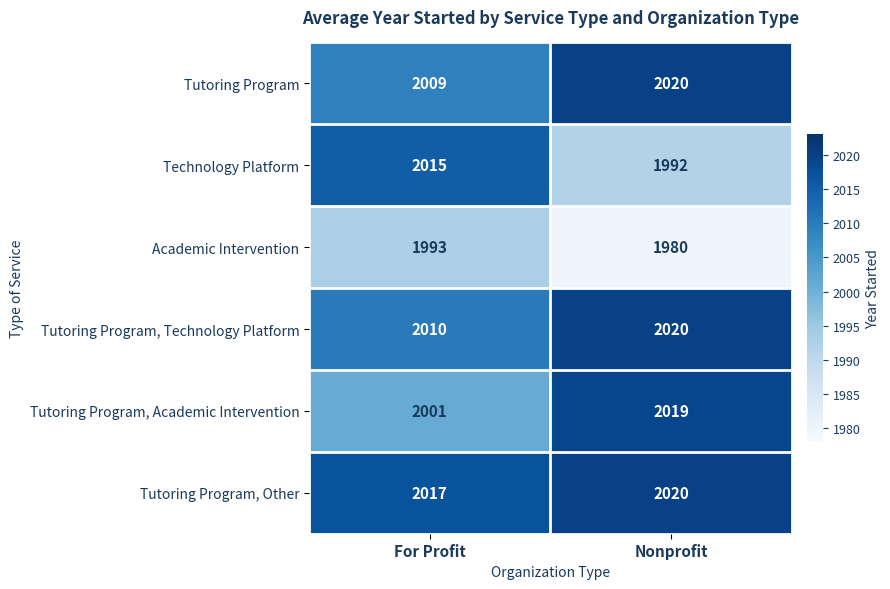

What is the minimum value shown in the chart?

1980